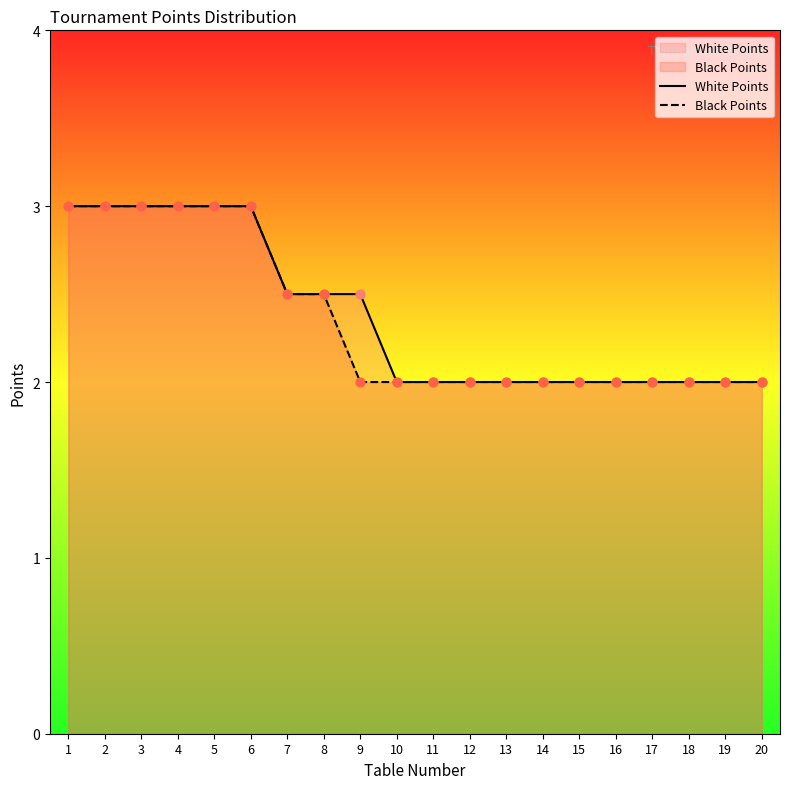

Which series has the largest Y range (max minus min)?

White Points